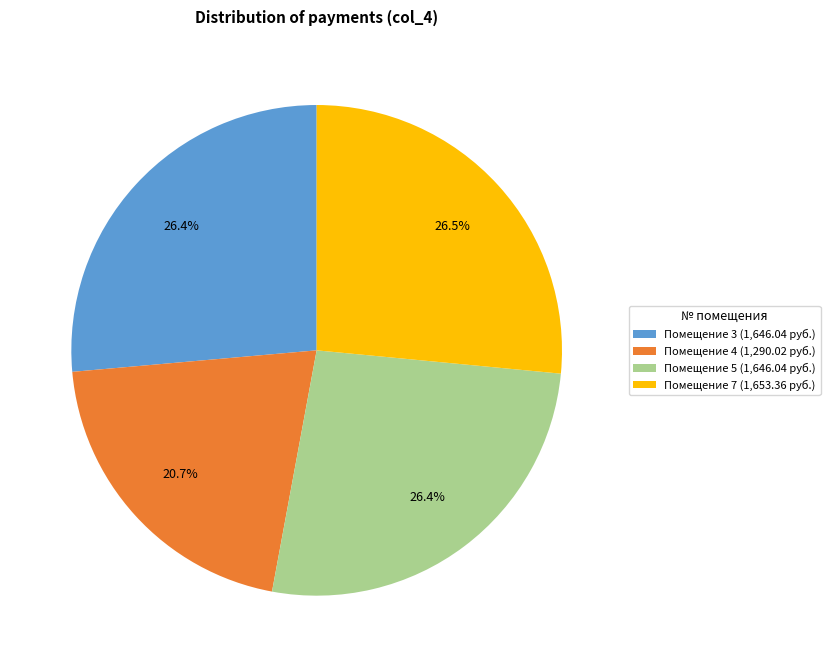

Approximately how many times larger is the value at Помещение 5 (1,646.04 руб.) compared to Помещение 4 (1,290.02 руб.)?

1.3